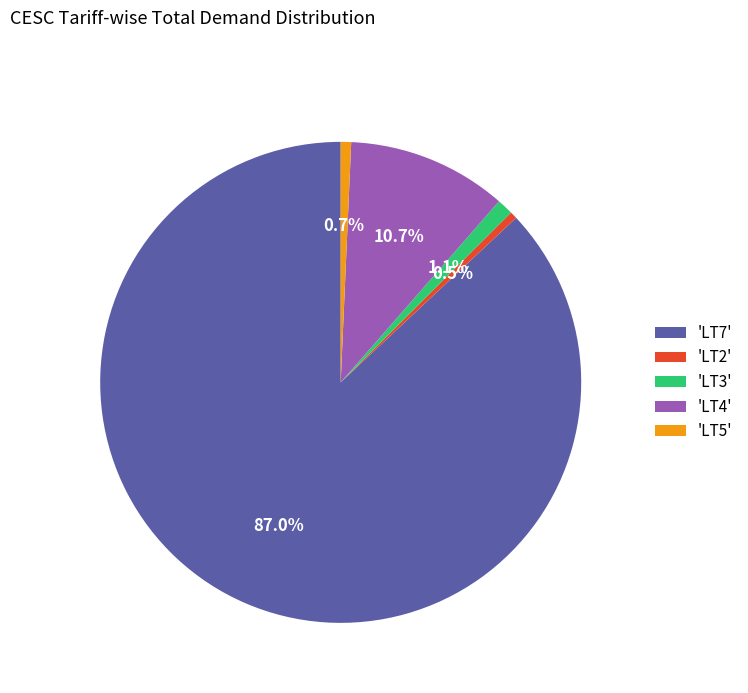

How many segments does this pie chart have?

5